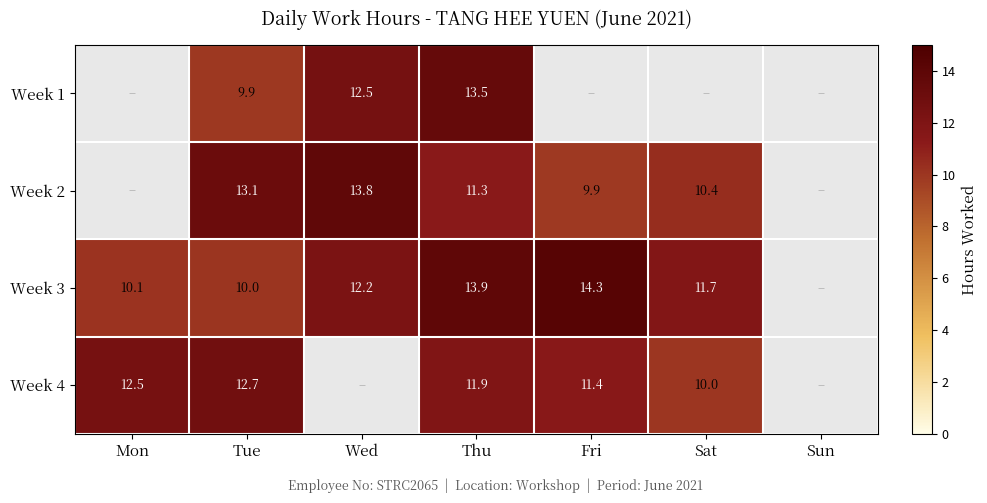

The Week 2 series shows 3.1 at Fri. True or false?

False